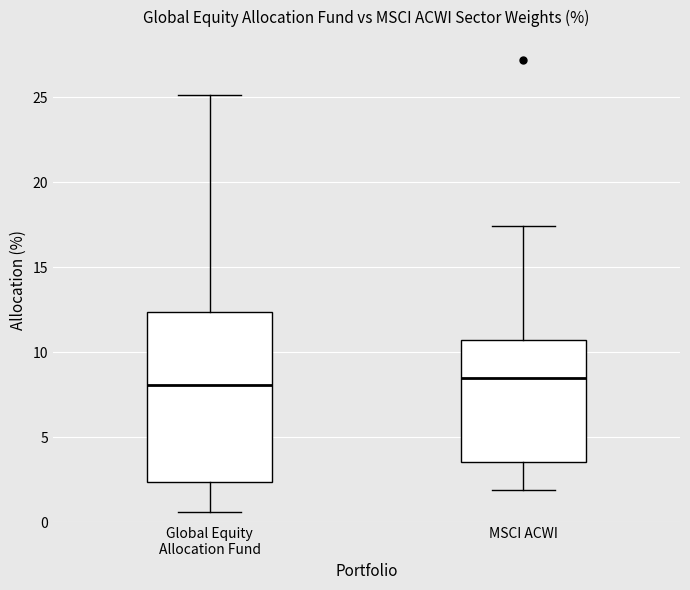

Reading left to right, read every box against the y-axis: the position of its median line, the range the box covers, and the ends of its whiskers. The values are not printed on the chart, so give them approximately, as read against the axis.

Global Equity Allocation Fund: median 8.0, box 2.5 to 12.5, whiskers 0.5 to 25.0
MSCI ACWI: median 8.5, box 3.5 to 10.5, whiskers 2.0 to 17.5